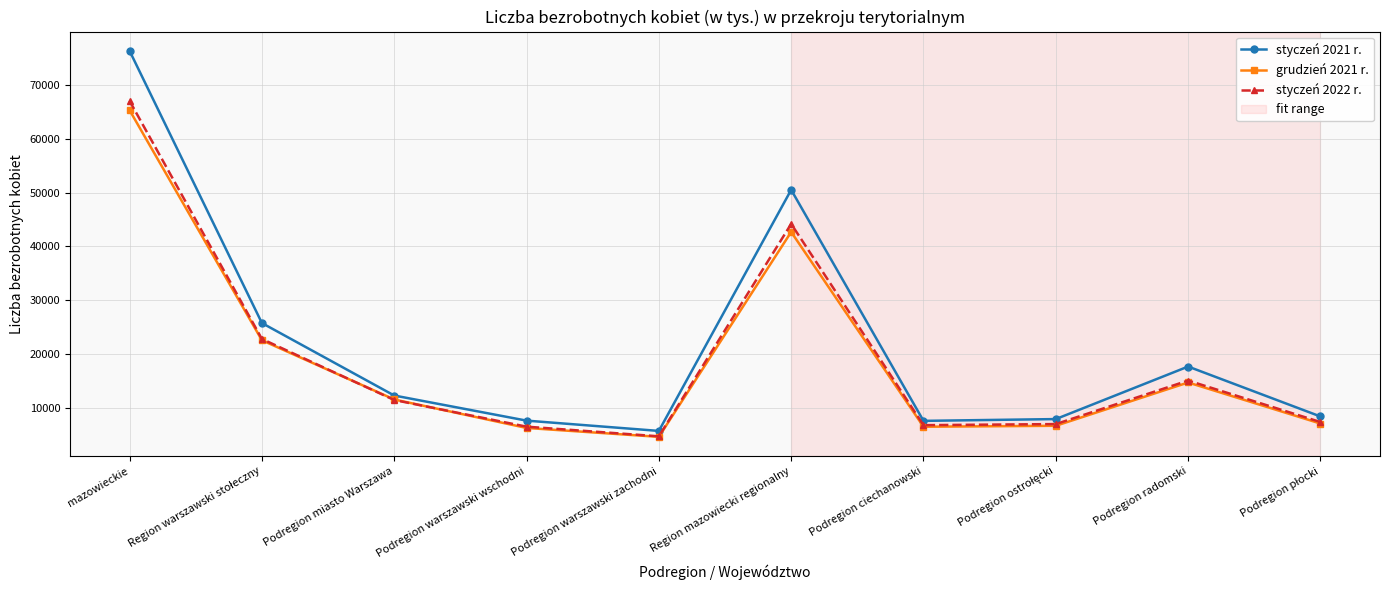

Which series has the largest total across all categories?

styczeń 2021 r.